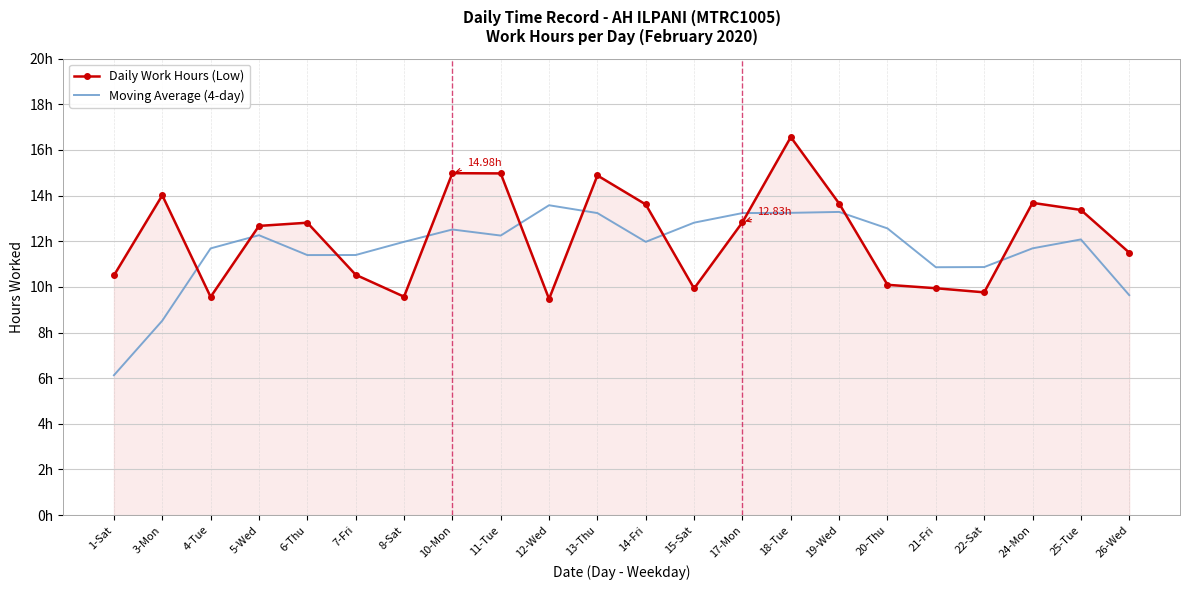

The value of Daily Work Hours (Low) at 25-Tue is 13.4. True or false?

True